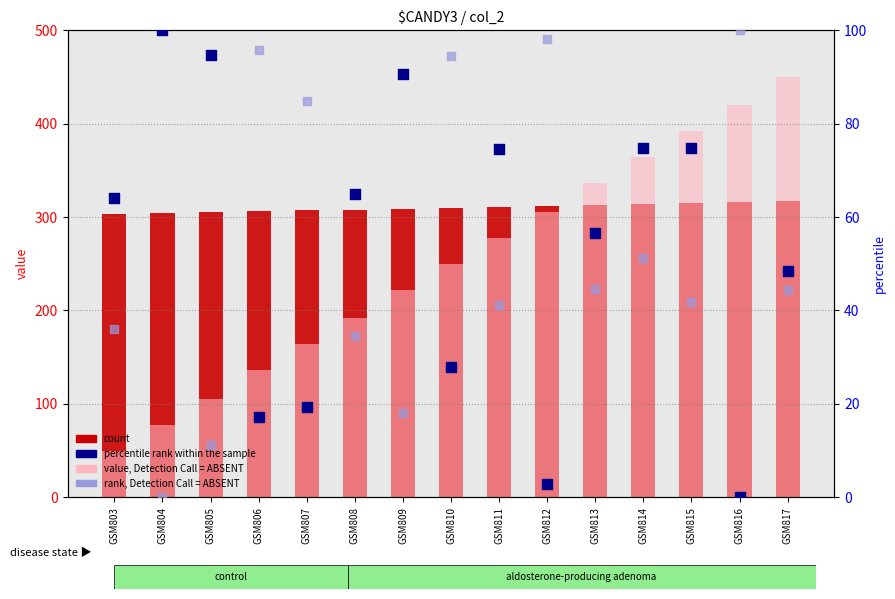

At which category is the sum across all series the highest?

GSM817